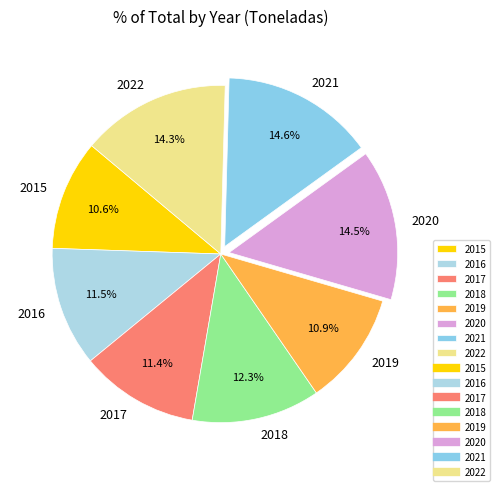

What percentage is NOT represented by 2022?

85.7%